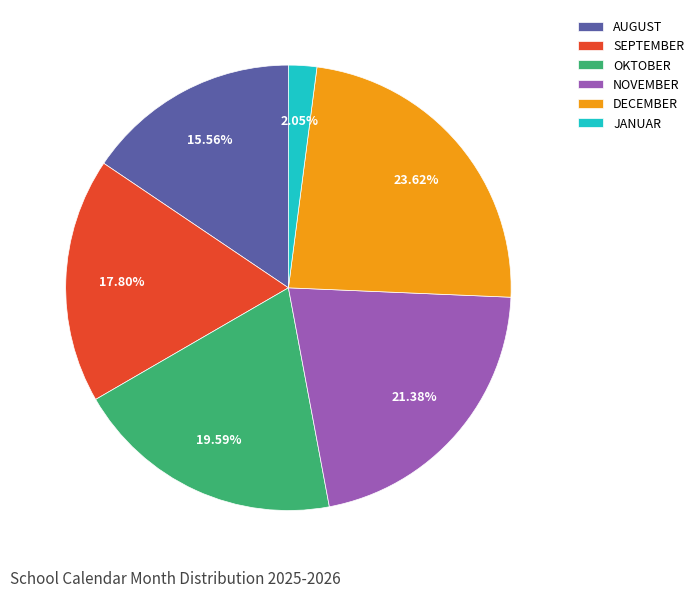

True or false: OKTOBER accounts for 20% of the total.

True